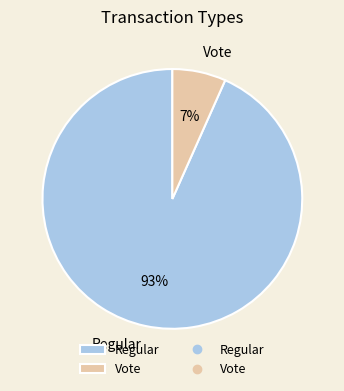

To the nearest percent, what is the combined percentage of Vote and Regular?

100%